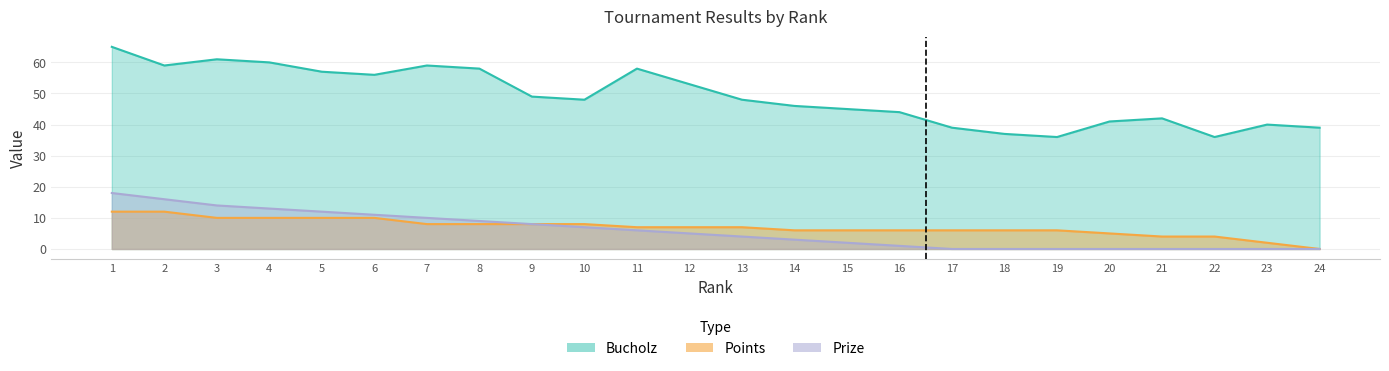

How many data points in Bucholz are less than 48?

11